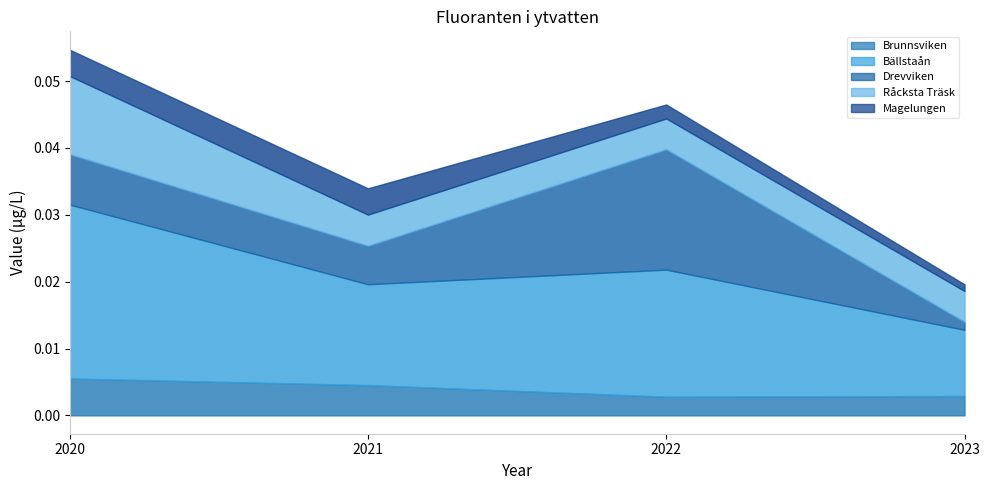

What are all the series names shown in the legend?

Brunnsviken, Bällstaån, Drevviken, Råcksta Träsk, Magelungen